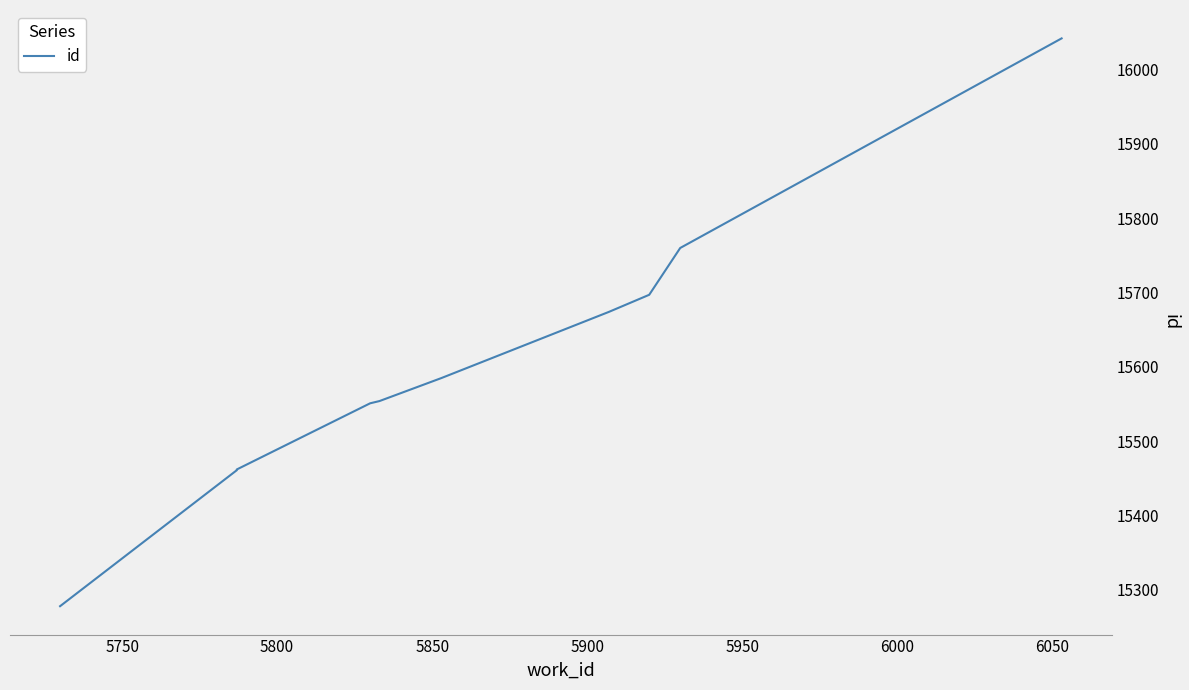

The chart shows a value of 9831 at 5900. True or false?

False